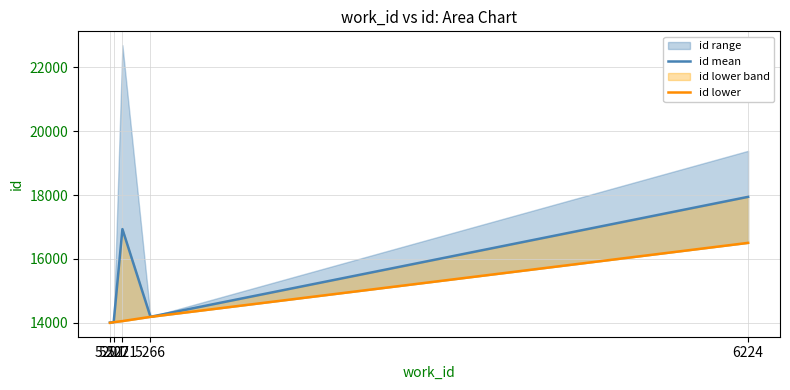

Reading left to right, what are all the values shown in this chart?

id mean: 5201=14000.0	5207=14011.0	5221=16930.7	5266=14180.5	6224=17942.5
id lower: 5201=13991.0	5207=14011.0	5221=14046.0	5266=14179.0	6224=16499.0